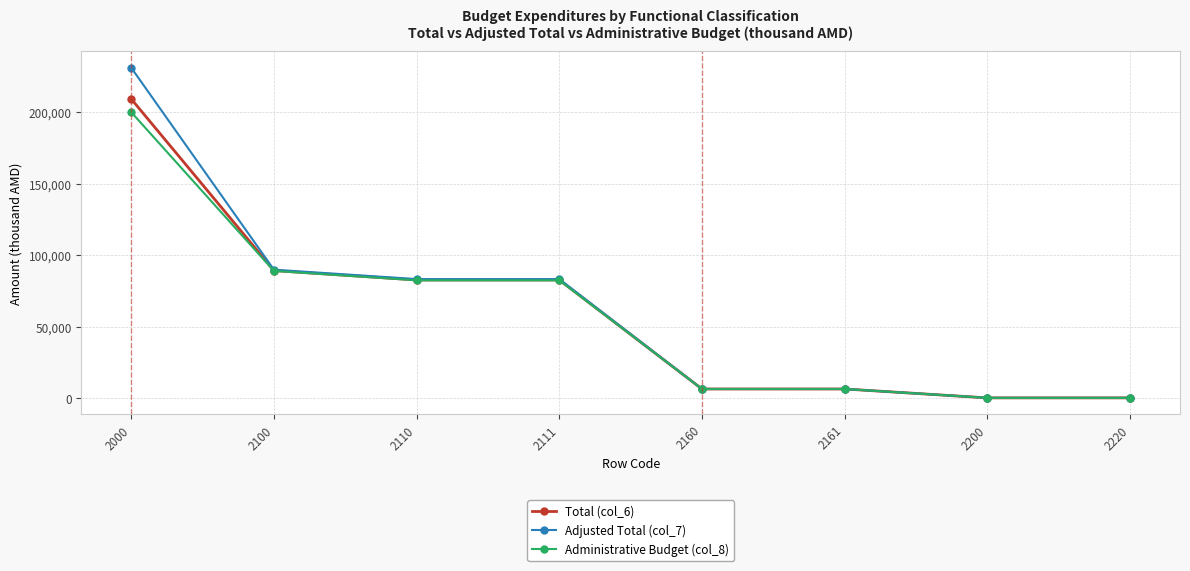

What is the total value across all series at 2100?

268456.6